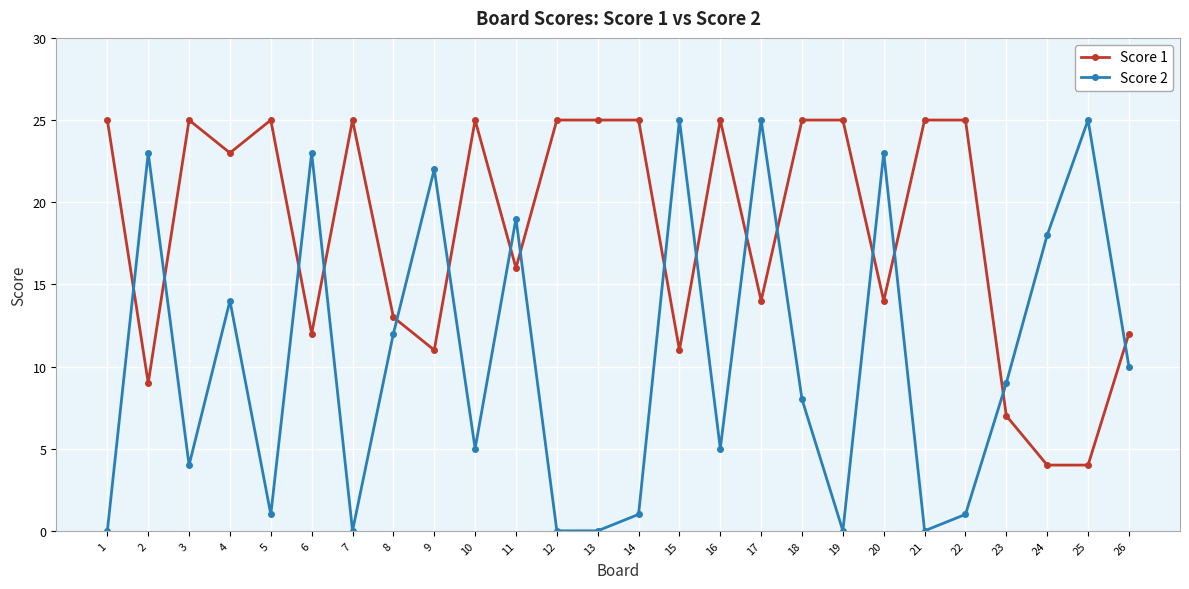

At how many categories does at least one series exceed 17?

23